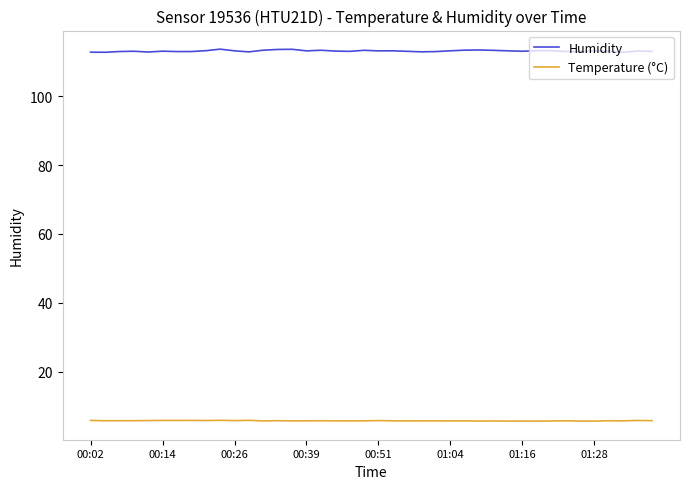

What is the smallest value displayed?

5.7